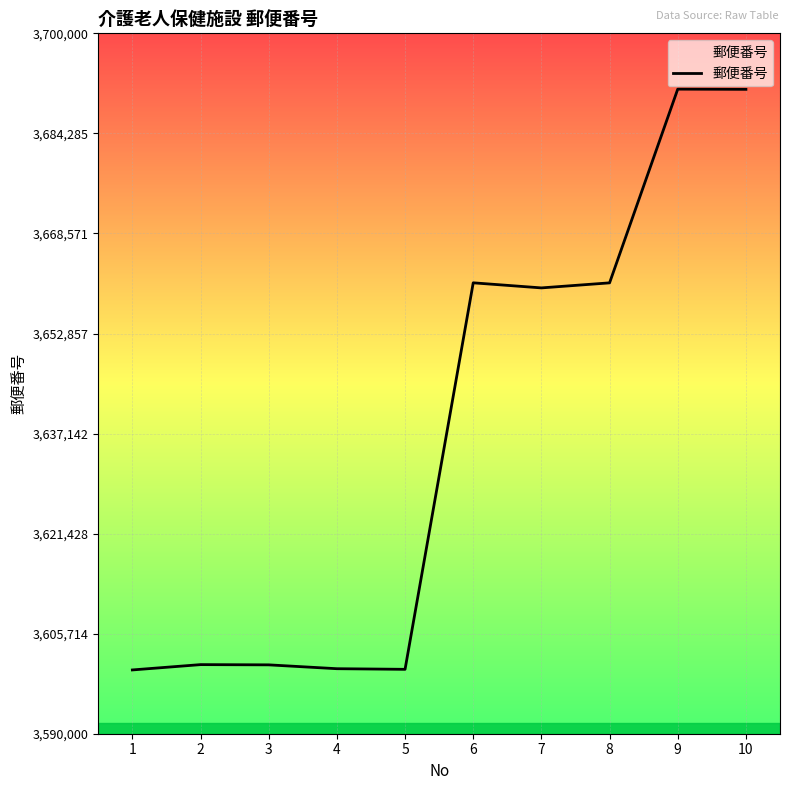

Read the value at 4.

3600211